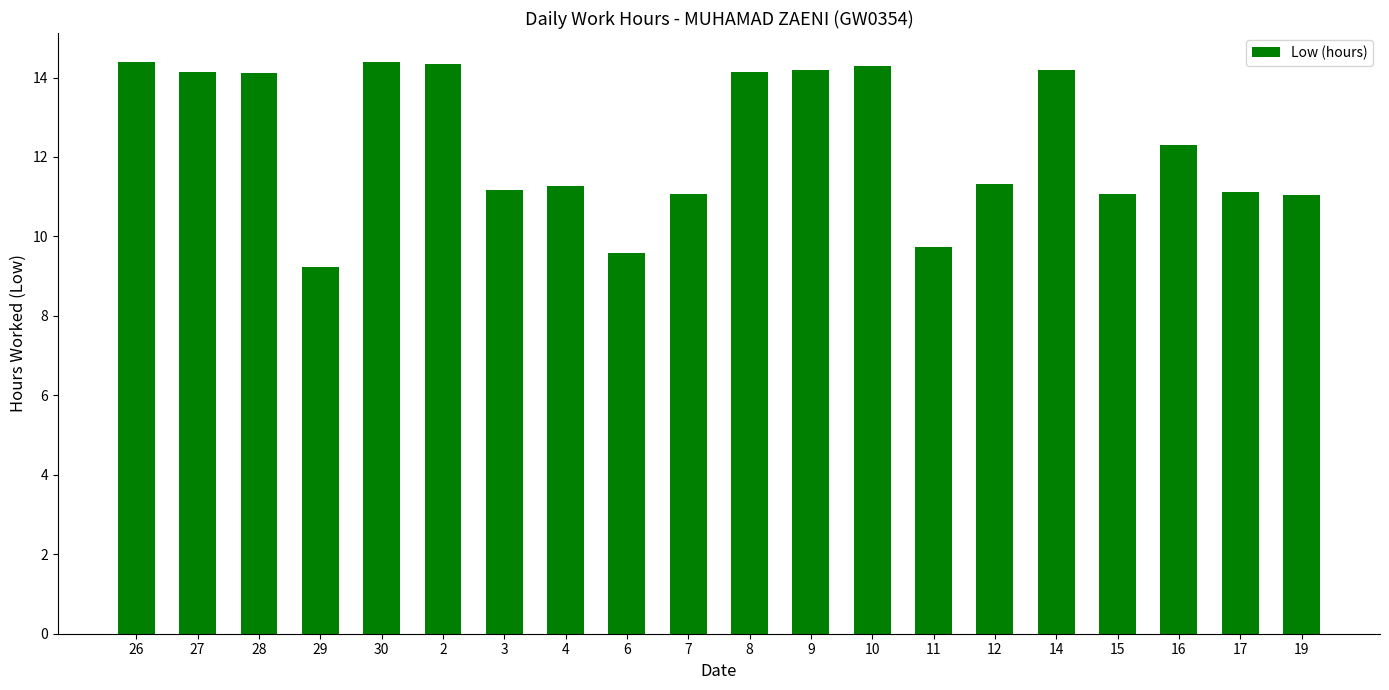

Does the chart contain stacked bars?

No